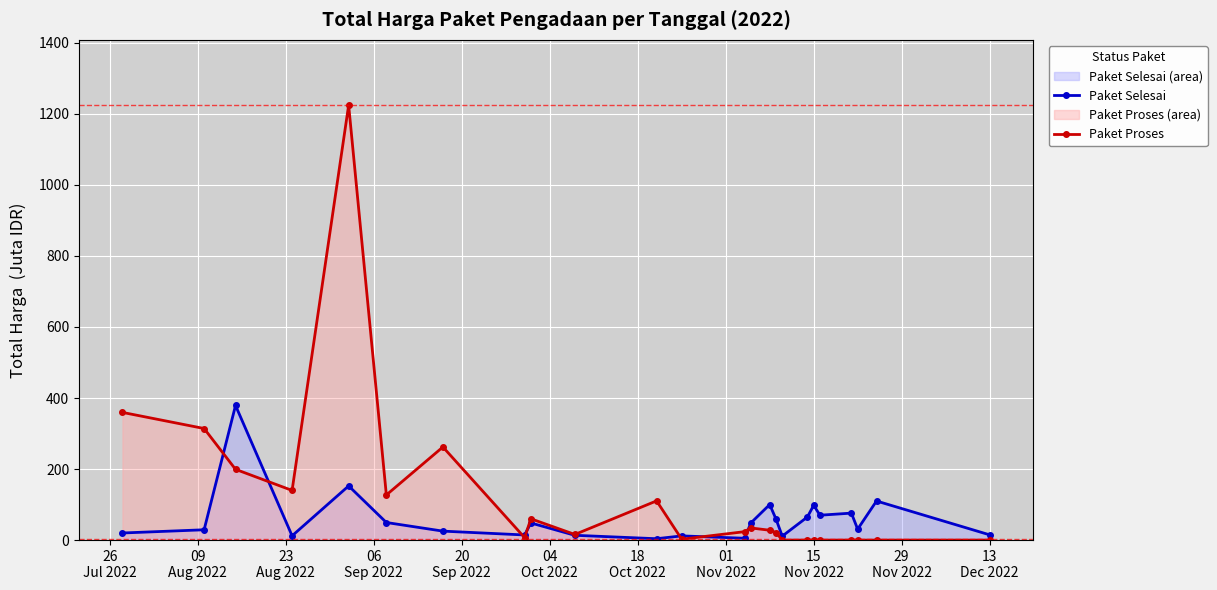

Reading left to right, list all the values displayed in this chart.

Paket Selesai: 19.9	29.0	379.1	12.0	152.5	49.5	25.2	14.4	48.1	13.4	3.8	11.8	5.1	48.1	100.0	59.4	11.1	65.0	98.0	70.0	75.9	30.8	110.0	14.8
Paket Proses: 359.5	314.1	199.2	139.8	1224.7	127.0	262.1	6.9	59.9	15.8	110.4	2.4	23.7	34.1	27.7	21.2	0.0	0.0	0.0	0.0	0.0	0.0	0.0	0.0